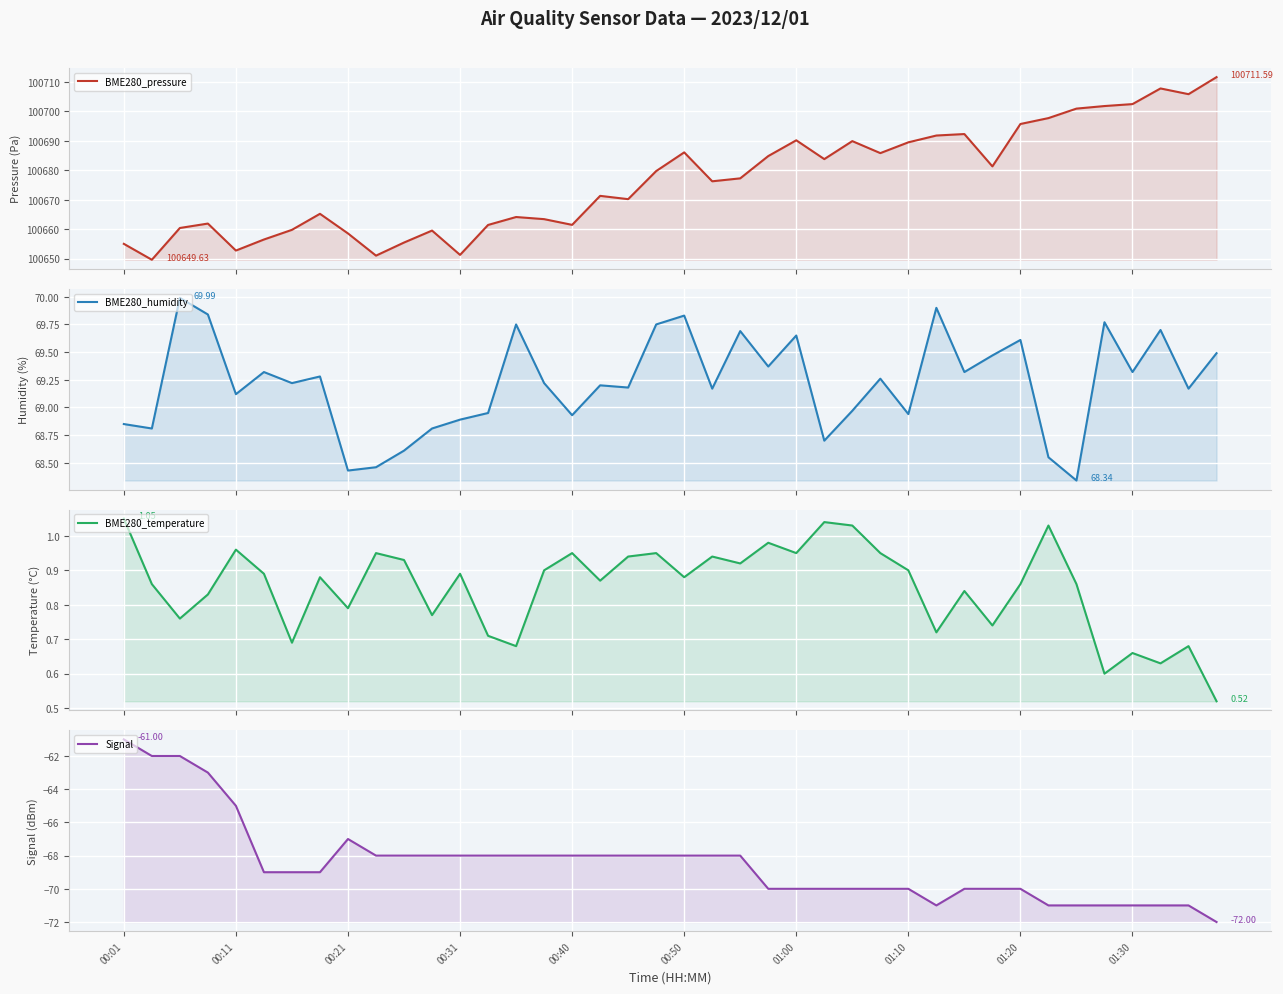

Reading left to right, list all the values displayed in this chart.

BME280_pressure: 100655.0	100649.6	100660.4	100661.9	100652.8	100656.5	100659.8	100665.2	100658.6	100651.0	100655.5	100659.5	100651.3	100661.4	100664.1	100663.4	100661.5	100671.3	100670.2	100679.7	100686.1	100676.2	100677.2	100684.8	100690.2	100683.8	100689.9	100685.8	100689.5	100691.8	100692.3	100681.3	100695.7	100697.7	100700.9	100701.8	100702.4	100707.8	100705.8	100711.6
BME280_humidity: 68.8	68.8	70.0	69.8	69.1	69.3	69.2	69.3	68.4	68.5	68.6	68.8	68.9	69.0	69.8	69.2	68.9	69.2	69.2	69.8	69.8	69.2	69.7	69.4	69.7	68.7	69.0	69.3	68.9	69.9	69.3	69.5	69.6	68.5	68.3	69.8	69.3	69.7	69.2	69.5
BME280_temperature: 1.1	0.9	0.8	0.8	1.0	0.9	0.7	0.9	0.8	0.9	0.9	0.8	0.9	0.7	0.7	0.9	0.9	0.9	0.9	0.9	0.9	0.9	0.9	1.0	0.9	1.0	1.0	0.9	0.9	0.7	0.8	0.7	0.9	1.0	0.9	0.6	0.7	0.6	0.7	0.5
Signal: -61.0	-62.0	-62.0	-63.0	-65.0	-69.0	-69.0	-69.0	-67.0	-68.0	-68.0	-68.0	-68.0	-68.0	-68.0	-68.0	-68.0	-68.0	-68.0	-68.0	-68.0	-68.0	-68.0	-70.0	-70.0	-70.0	-70.0	-70.0	-70.0	-71.0	-70.0	-70.0	-70.0	-71.0	-71.0	-71.0	-71.0	-71.0	-71.0	-72.0